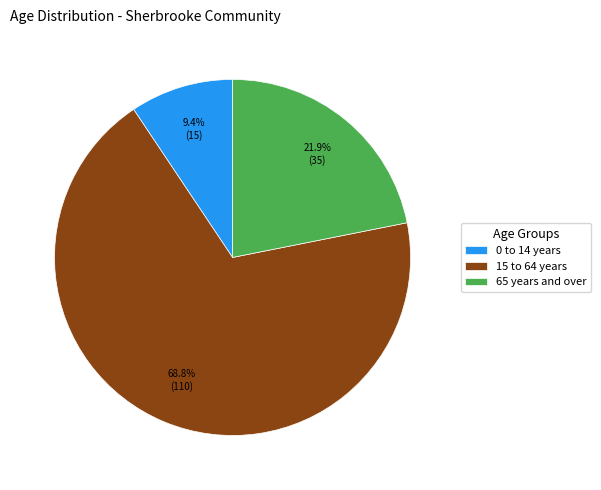

The 65 years and over slice represents 13% of the pie. True or false?

False